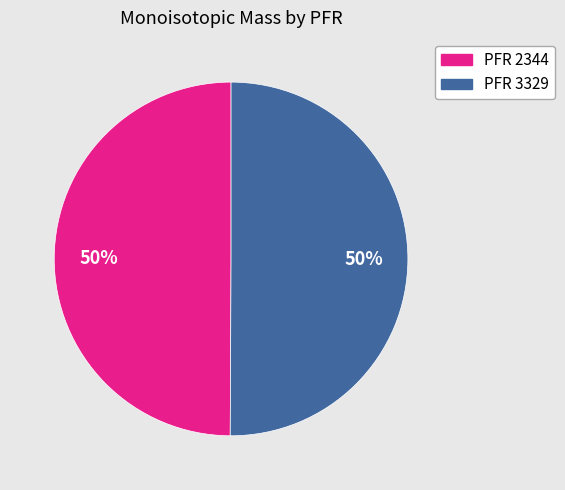

To the nearest percent, what is the average slice percentage?

50%